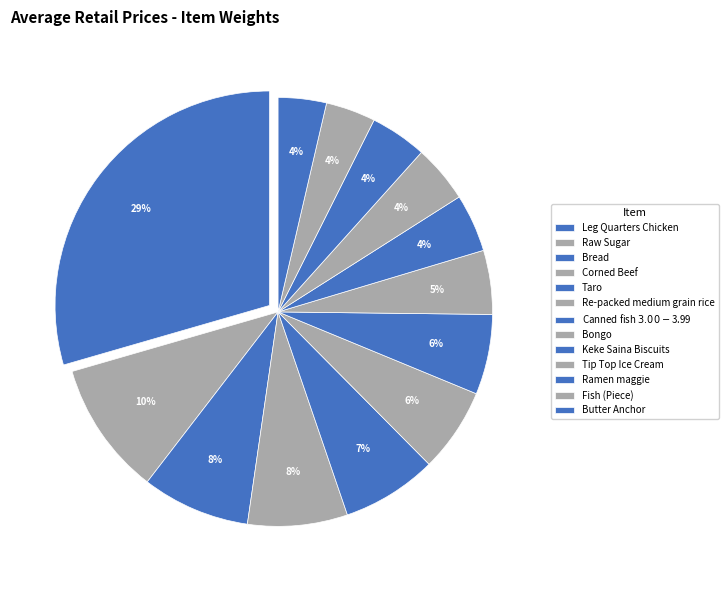

How many segments does this pie chart have?

13